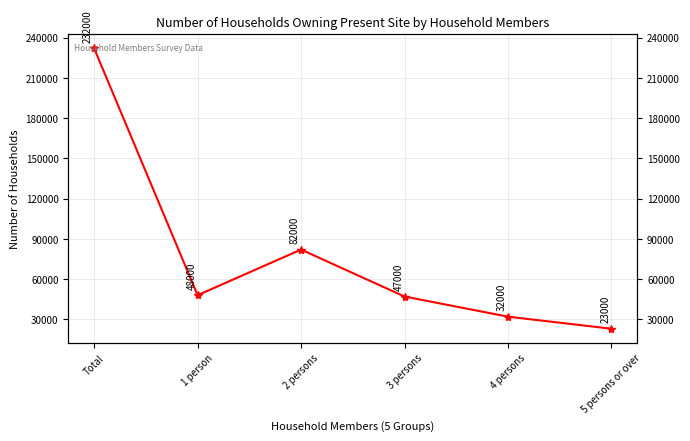

List the labels in order of value, largest first.

Total, 2 persons, 1 person, 3 persons, 4 persons, 5 persons or over